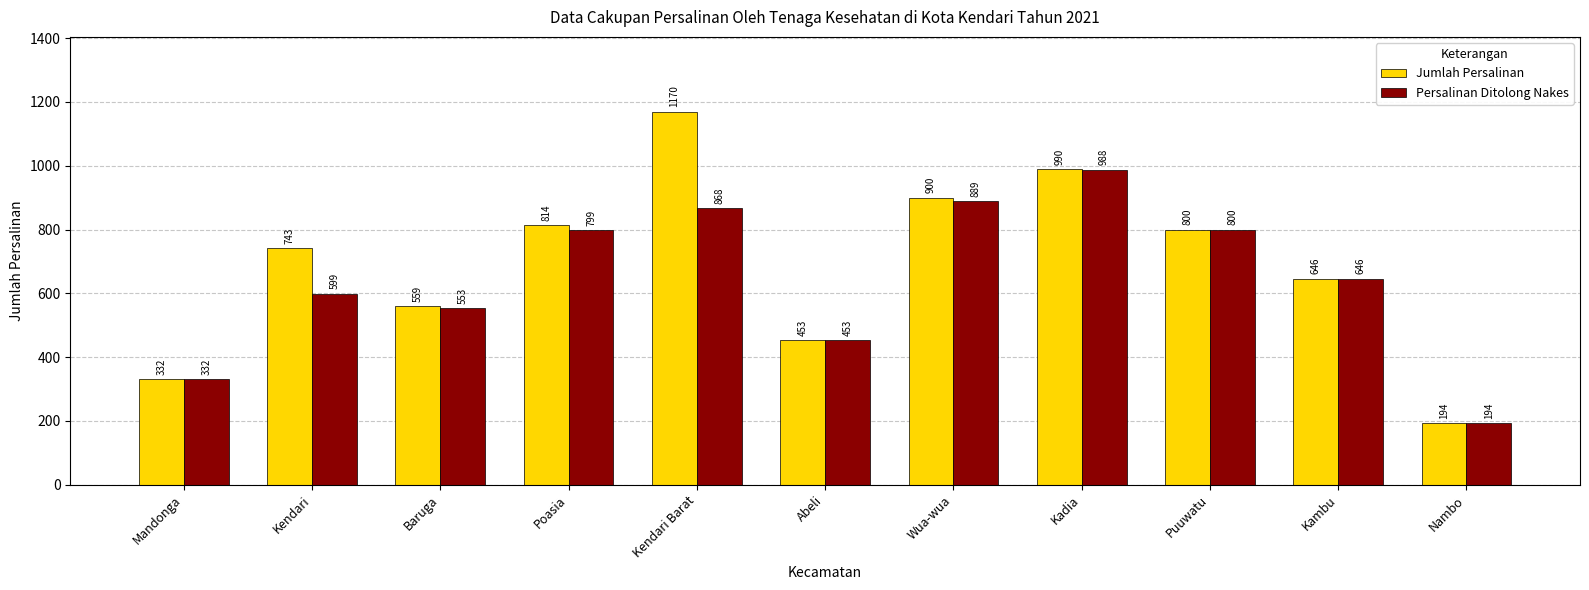

At which category is the sum across all series the highest?

Kendari Barat